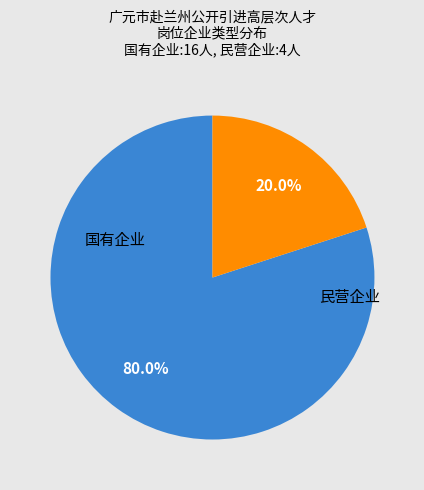

Is there any slice that represents more than half of the pie?

Yes